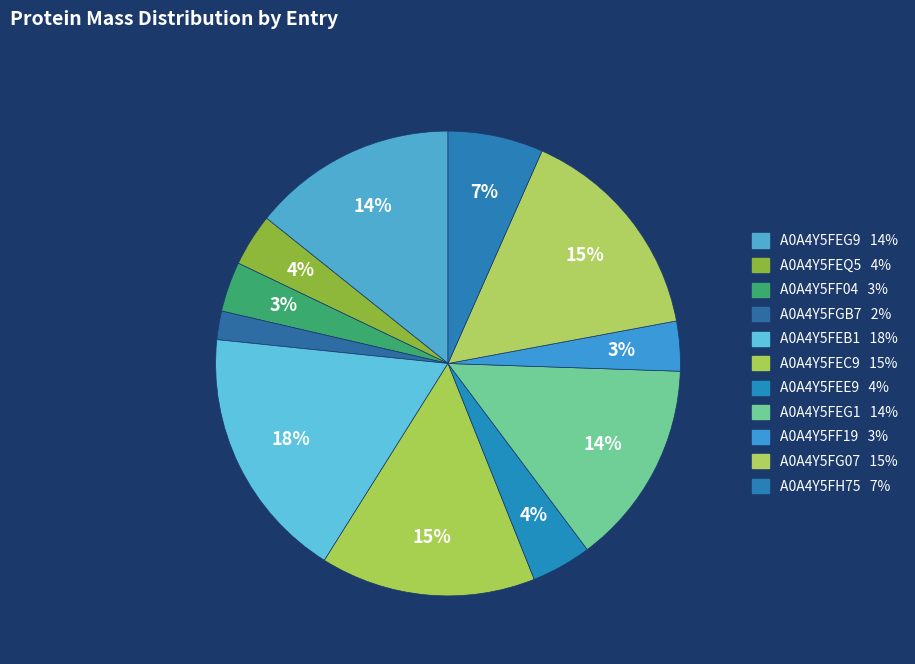

Count the number of slices in the pie.

11